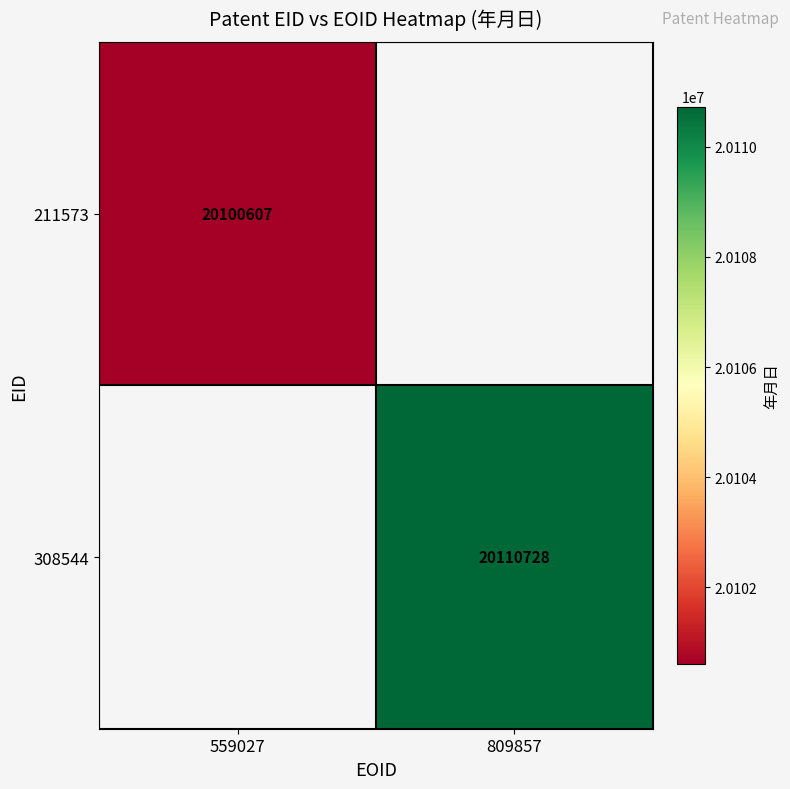

True or false: 308544 has a value of 20110728 at 809857.

True